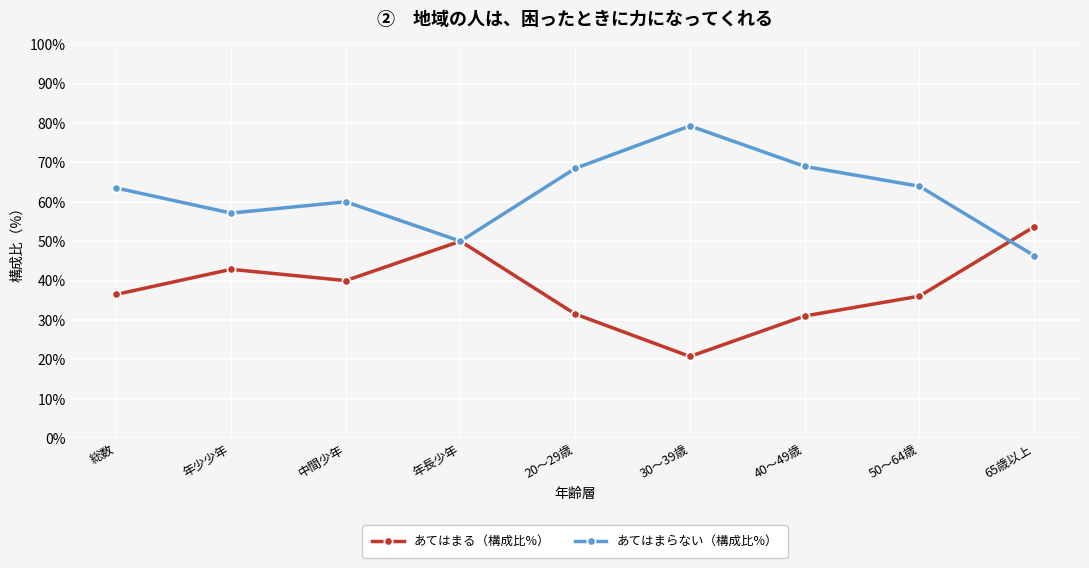

What is the difference between the あてはまらない（構成比%） values at 20～29歳 and 30～39歳?

10.8